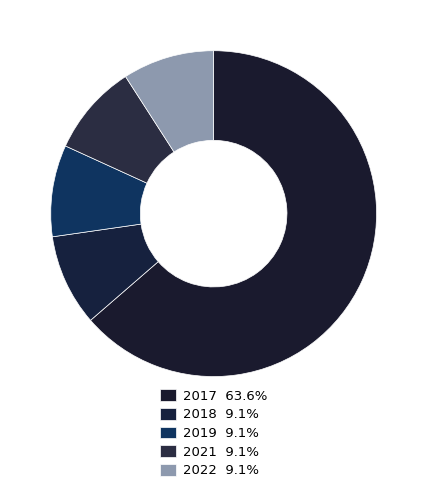

How many segments does this pie chart have?

5